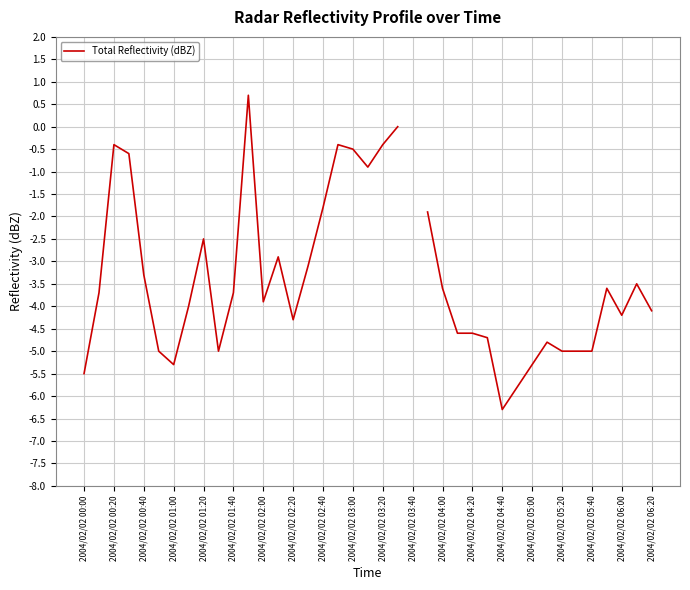

What is the change in value from 2004/02/02 05:00 to 23?

+1.2